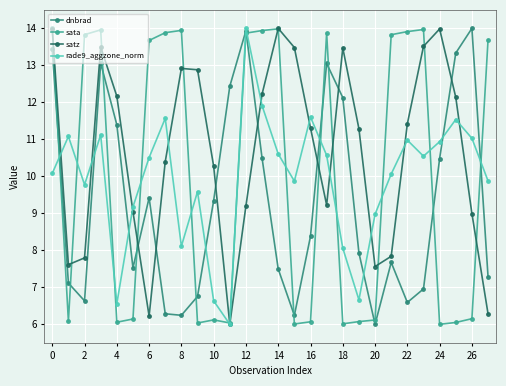

Which series ends up on top after the final intersection of satz and dnbrad?

dnbrad